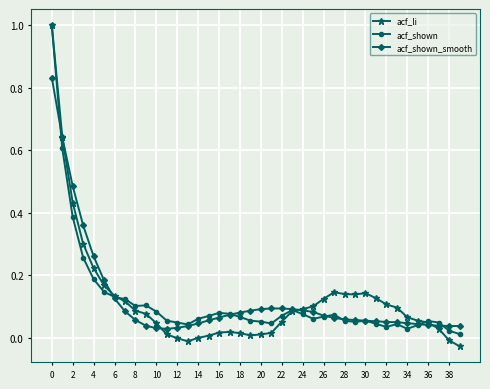

How many data points does each series have?

40